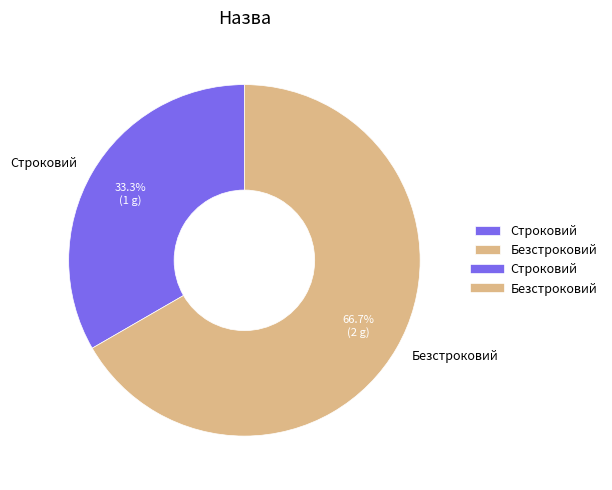

Approximately how many times larger is the value at Безстроковий compared to Строковий?

2.0